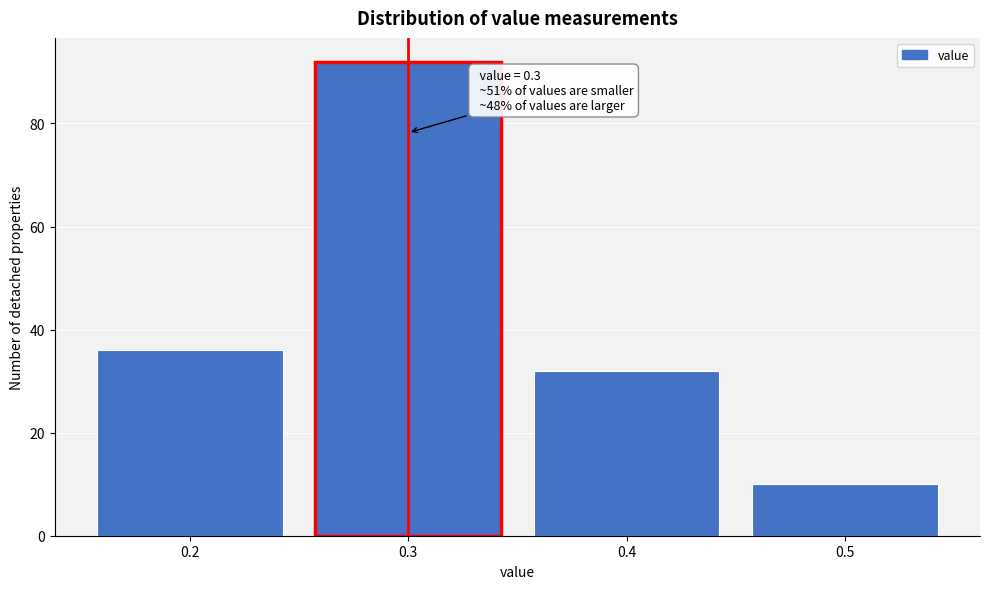

Over which range of the x-axis is the bar tallest?

0.25 to 0.35